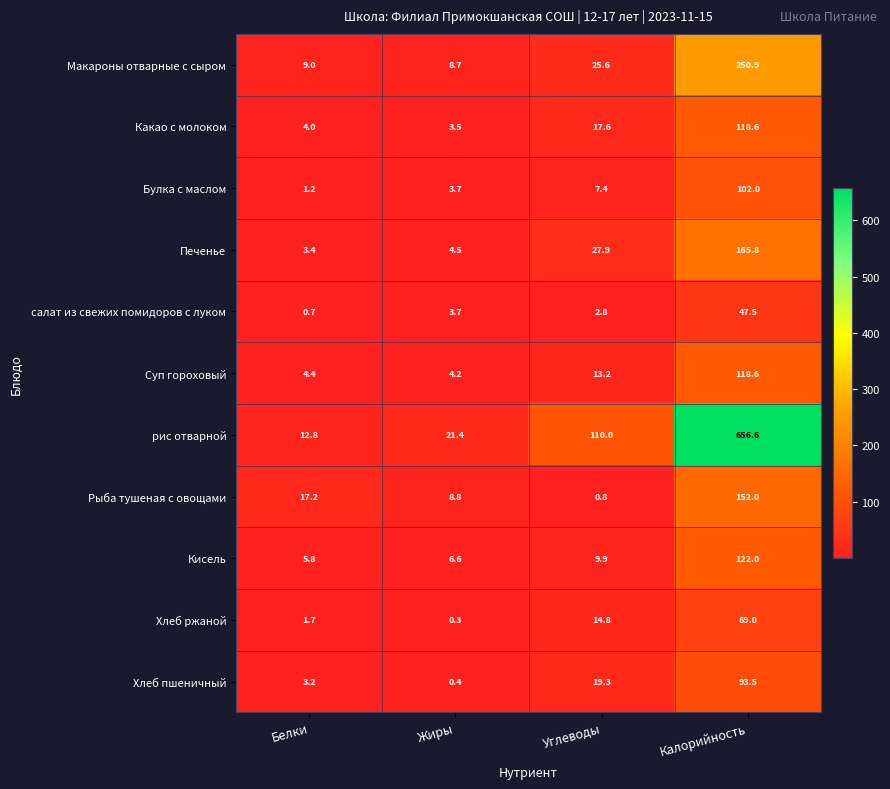

Between Белки and Калорийность, which series saw the biggest shift?

рис отварной